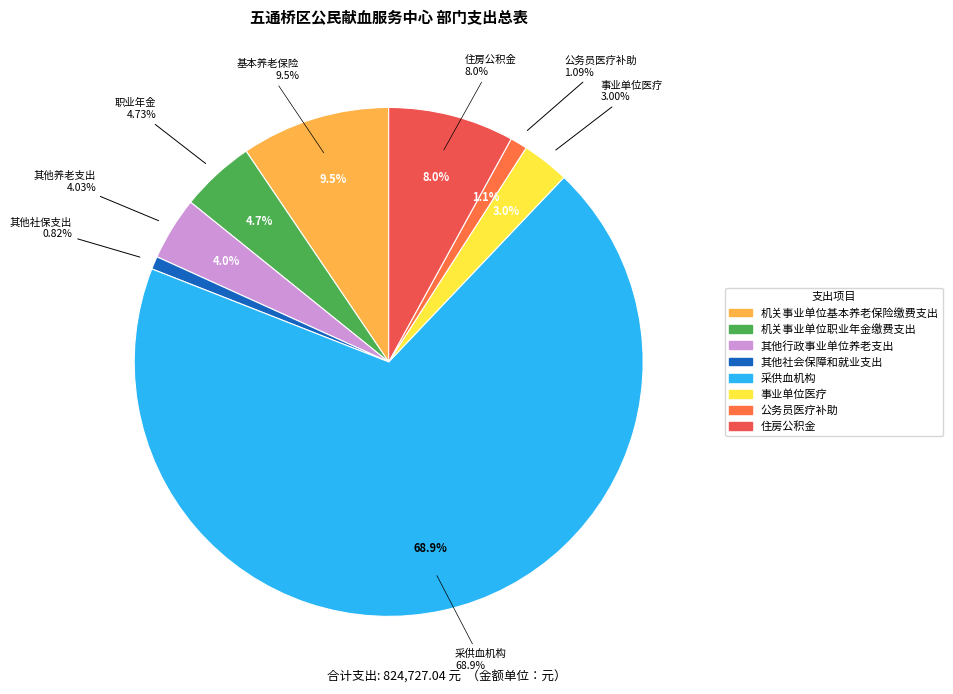

Combined, what portion of the pie is 机关事业单位基本养老保险缴费支出 and 住房公积金?

17.5%